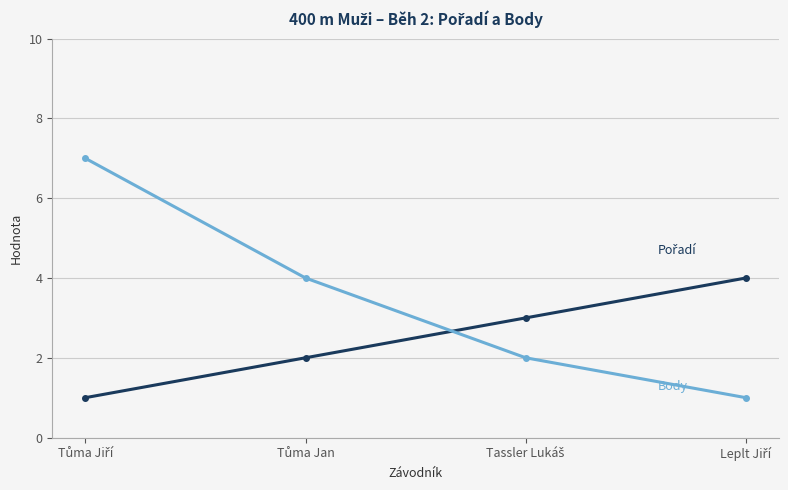

How many data points does each series have?

4